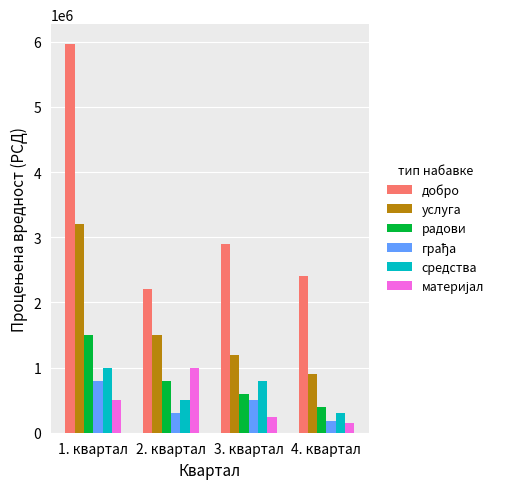

Which series has the widest spread of values?

добро